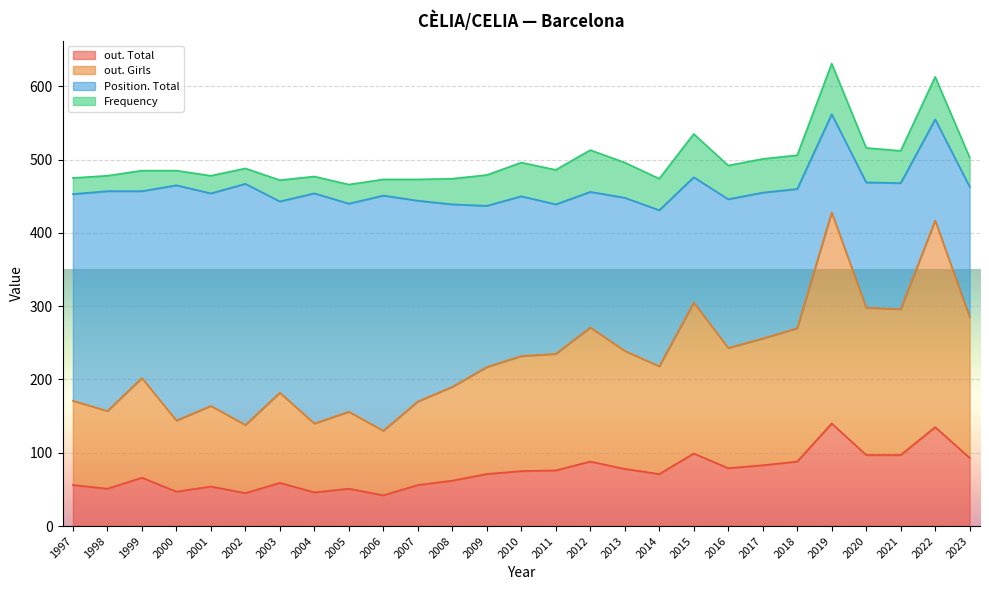

In out. Total, how many points are higher than both neighbors (excluding endpoints)?

8